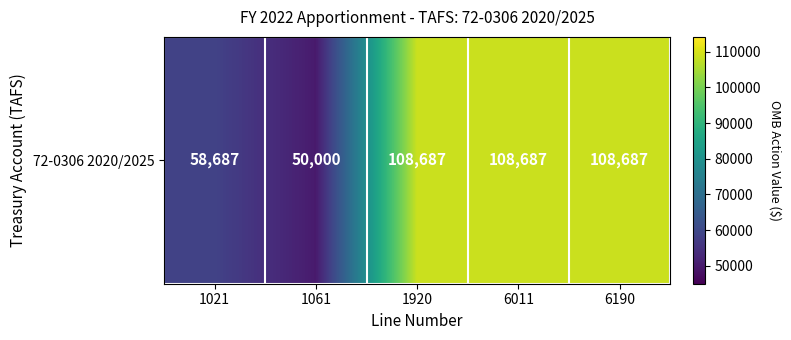

What is the change in value from 1061 to 1920?

+58687